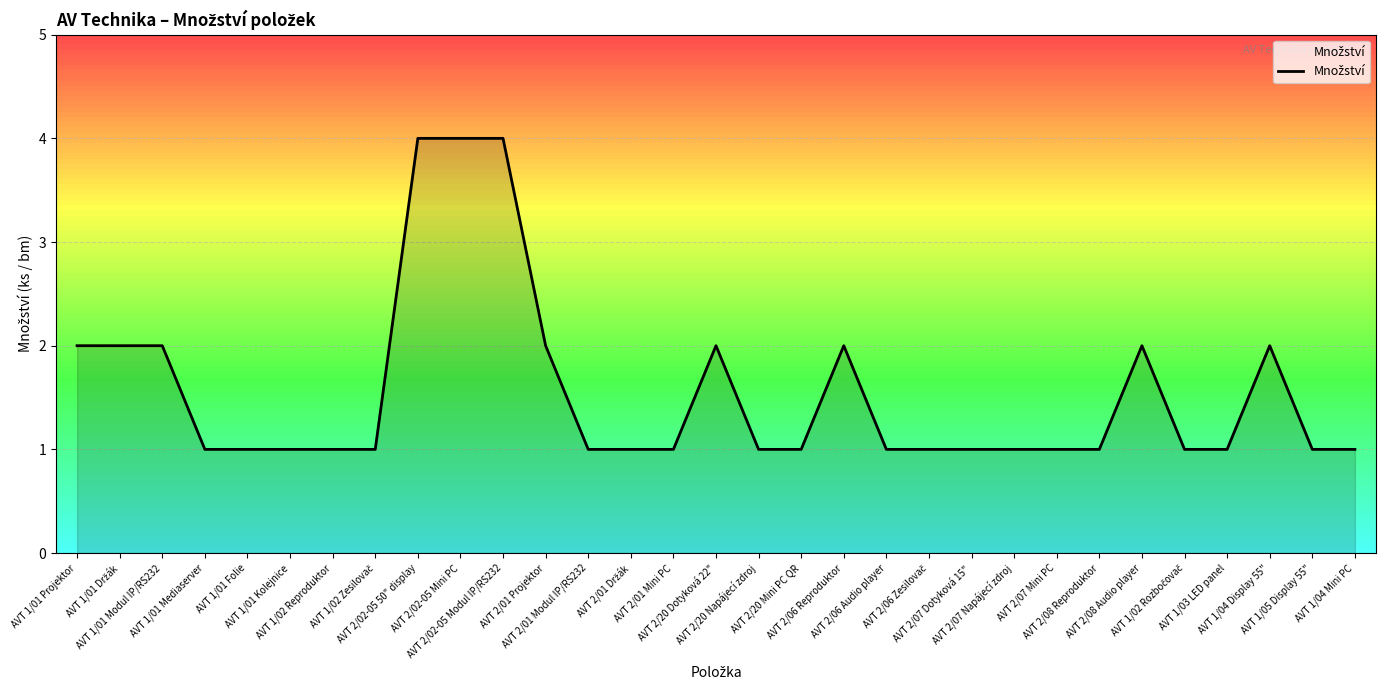

What is the maximum value shown in the chart?

4